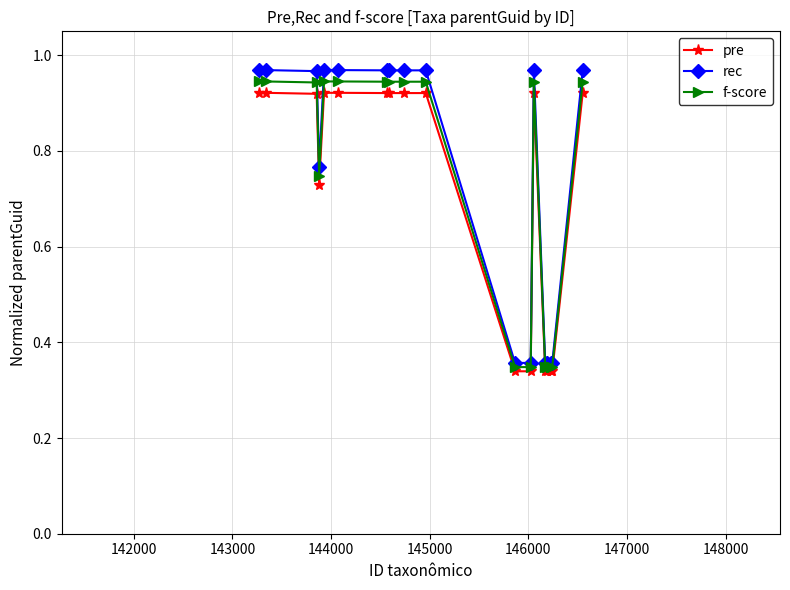

What is the difference between the maximum and minimum values in the rec series?

0.6